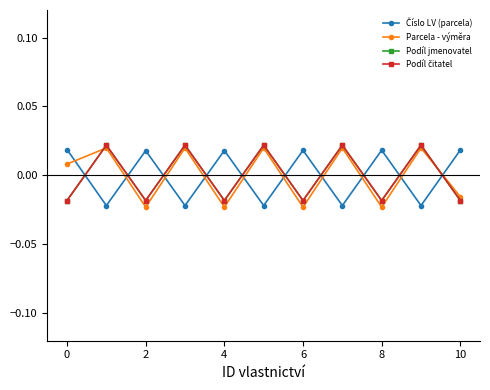

Is this an area chart (filled region under the line)?

No